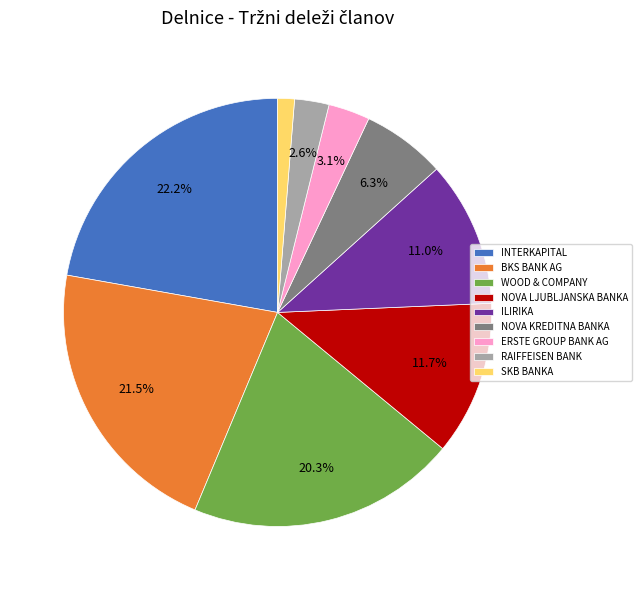

The NOVA KREDITNA BANKA slice represents 6% of the pie. True or false?

True